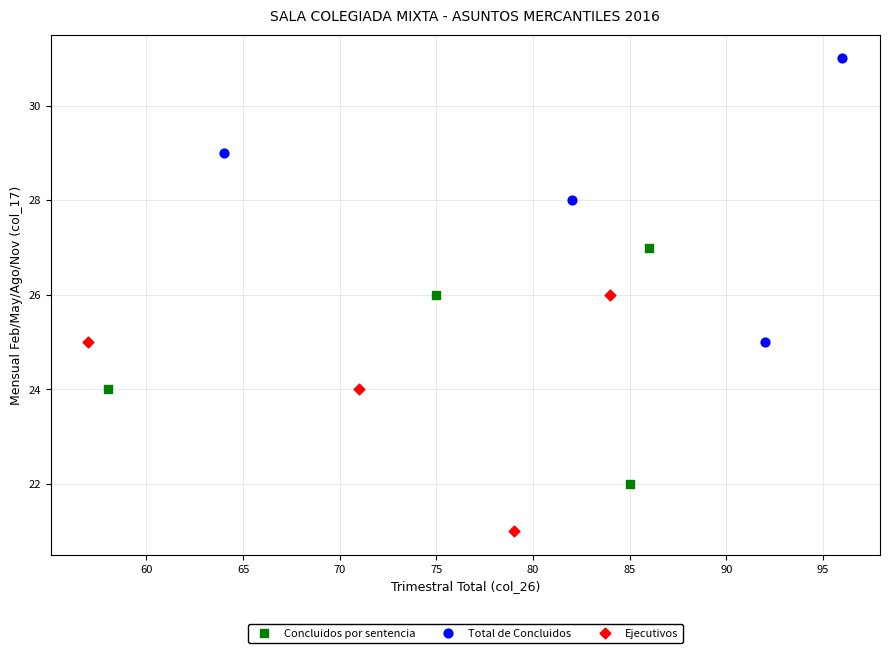

What are all the series names shown in the legend?

Concluidos por sentencia, Total de Concluidos, Ejecutivos